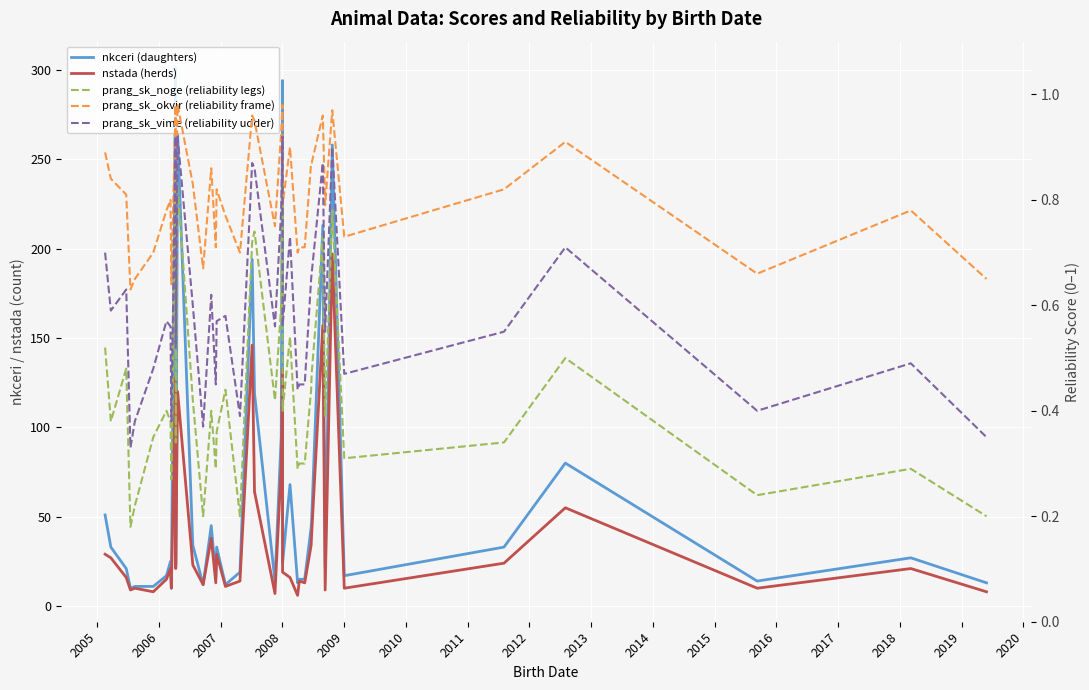

Where is the first local minimum for prang_sk_noge (reliability legs)?

2005